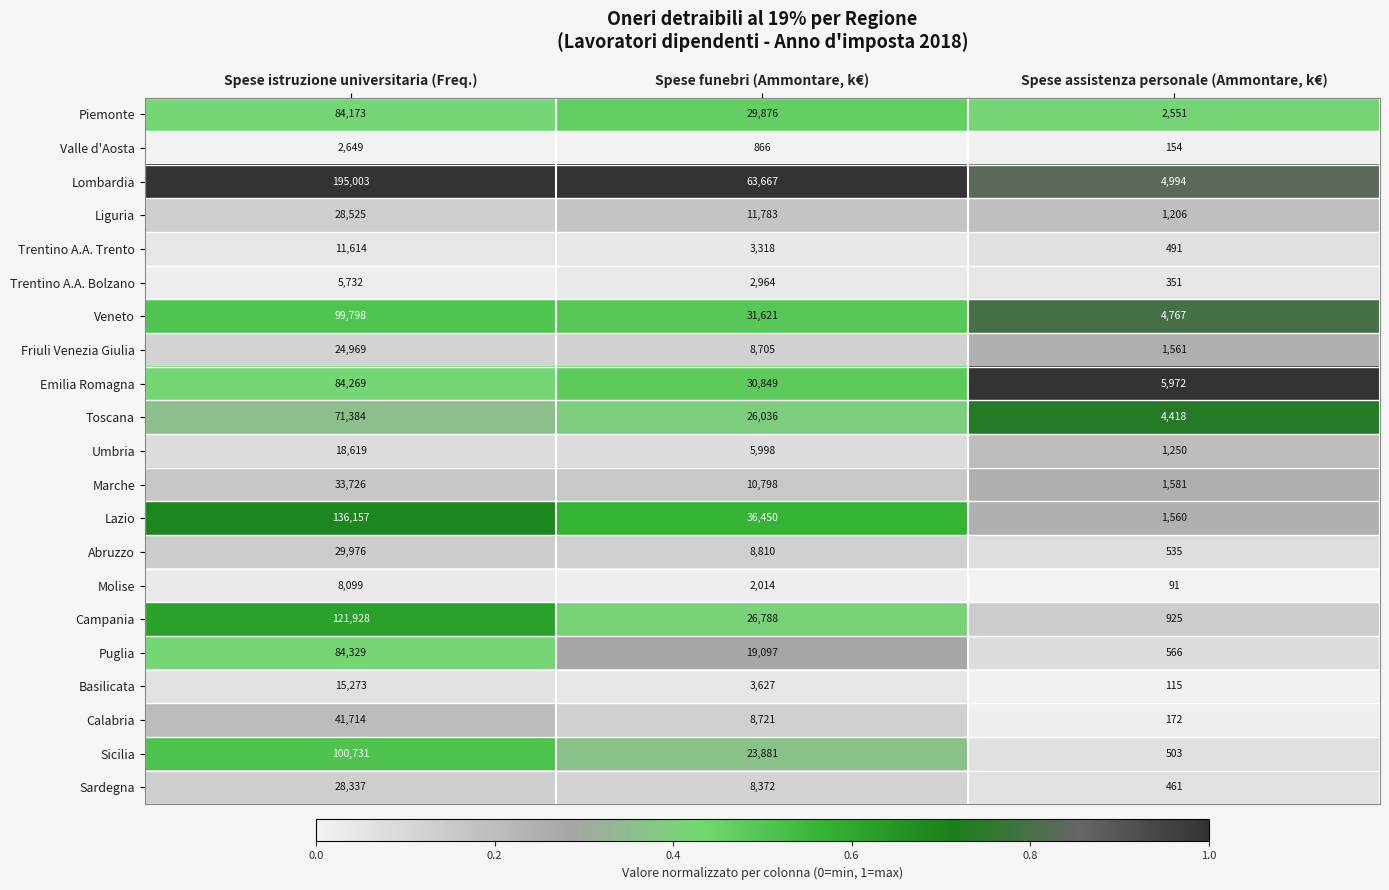

What is the maximum value shown in the chart?

195003